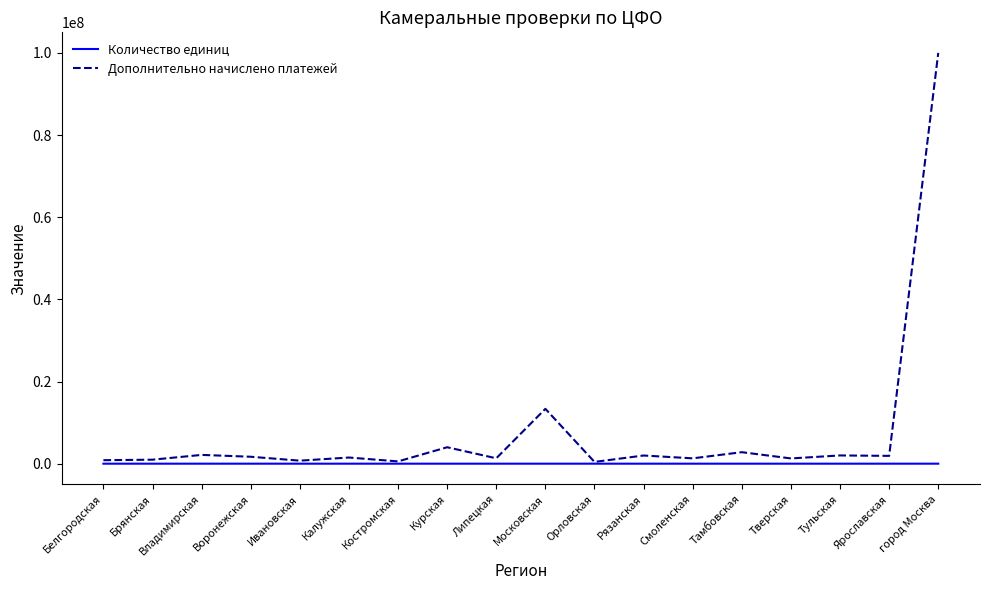

What is the approximate value of Количество единиц at Тверская?

214